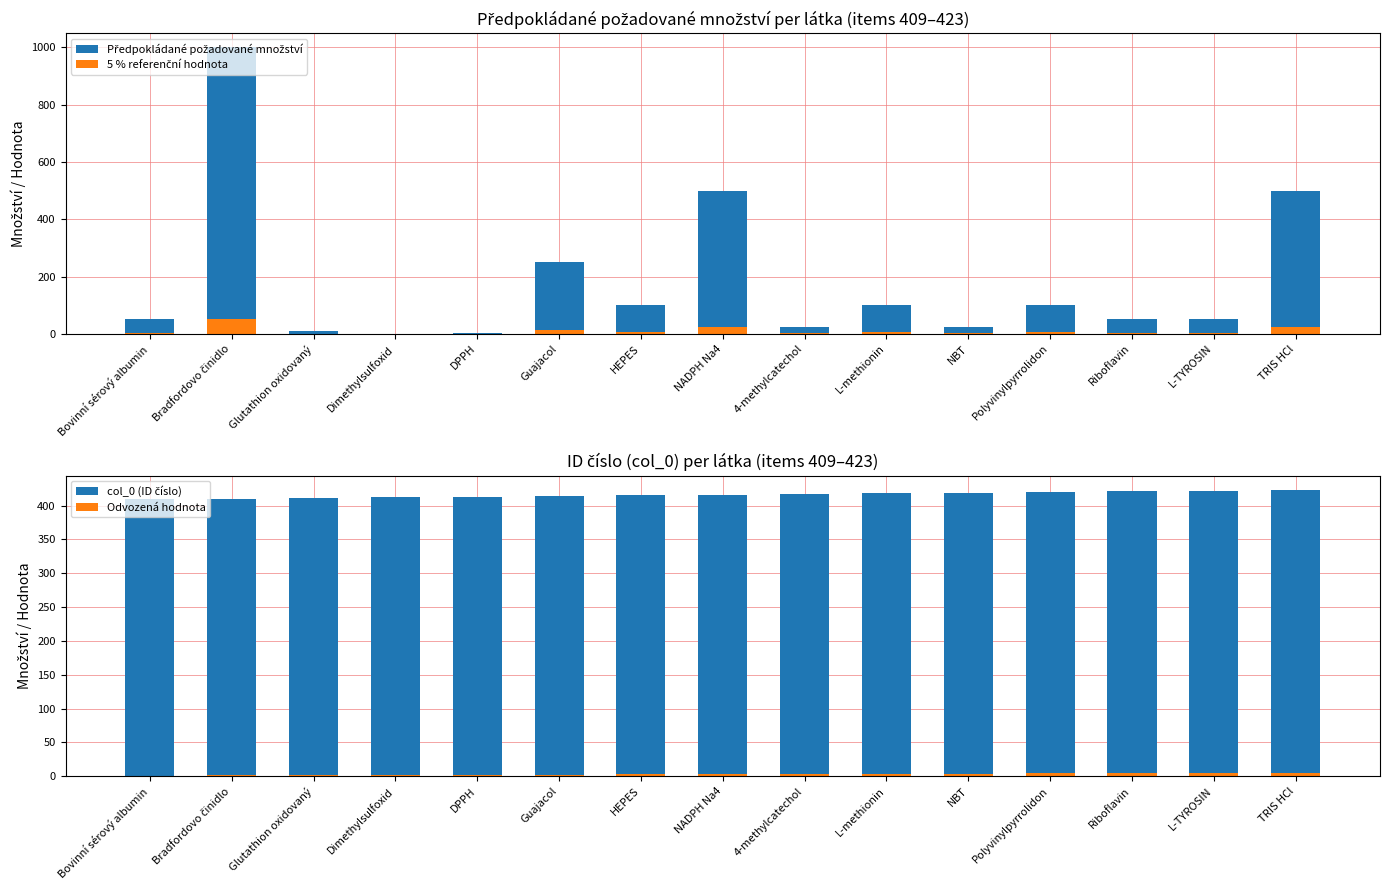

What is the spread (max minus min) of values at NBT?

417.8